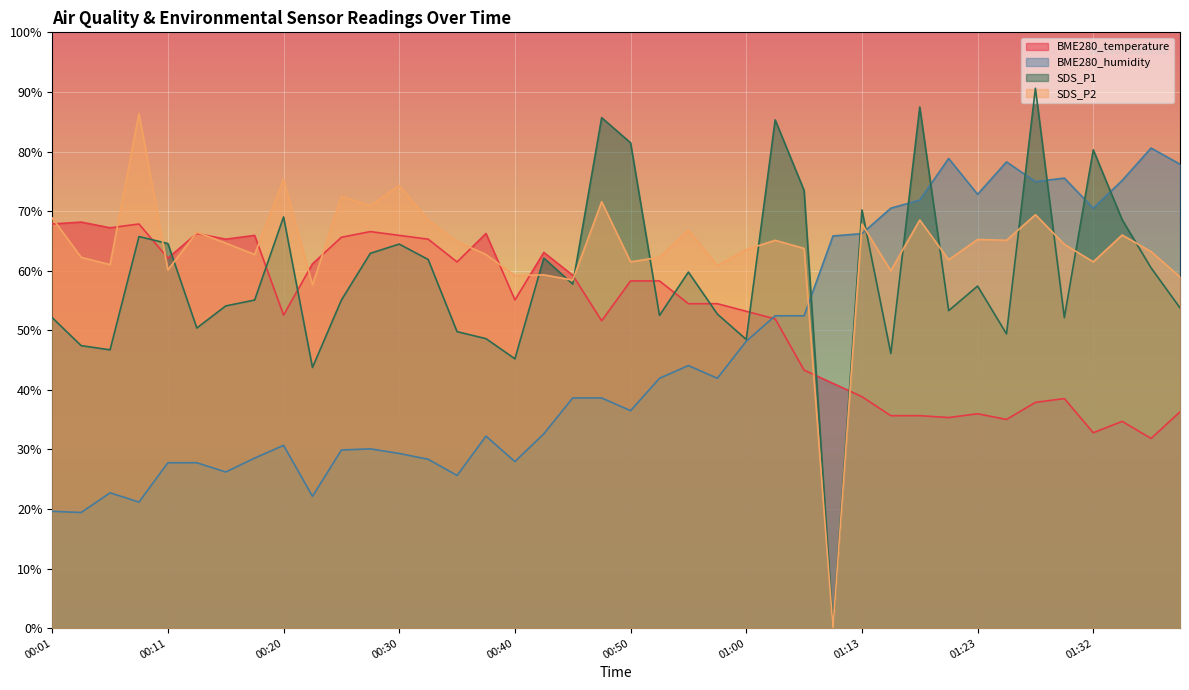

What is the label of the 6th point from the left?

00:13